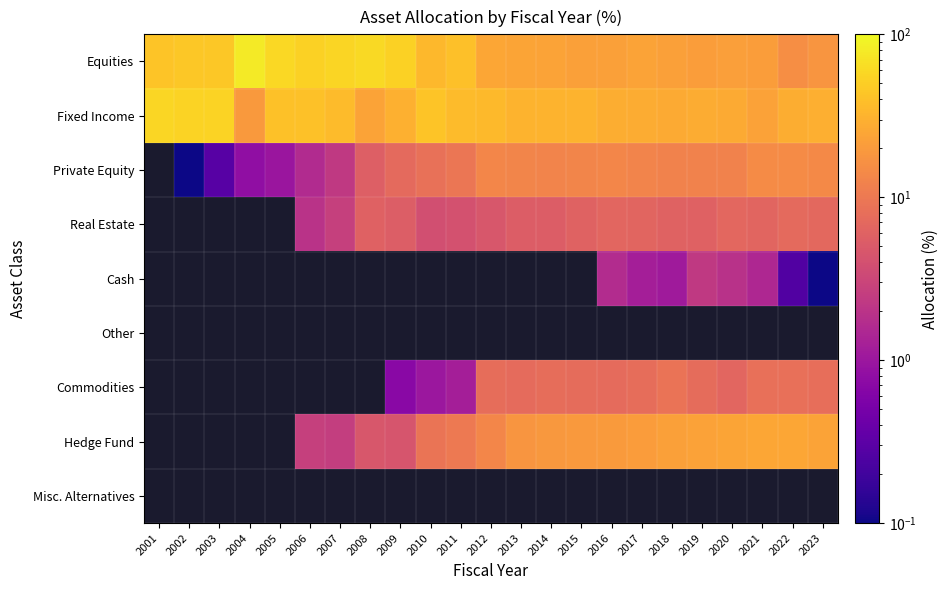

Count the number of data series in this chart.

9